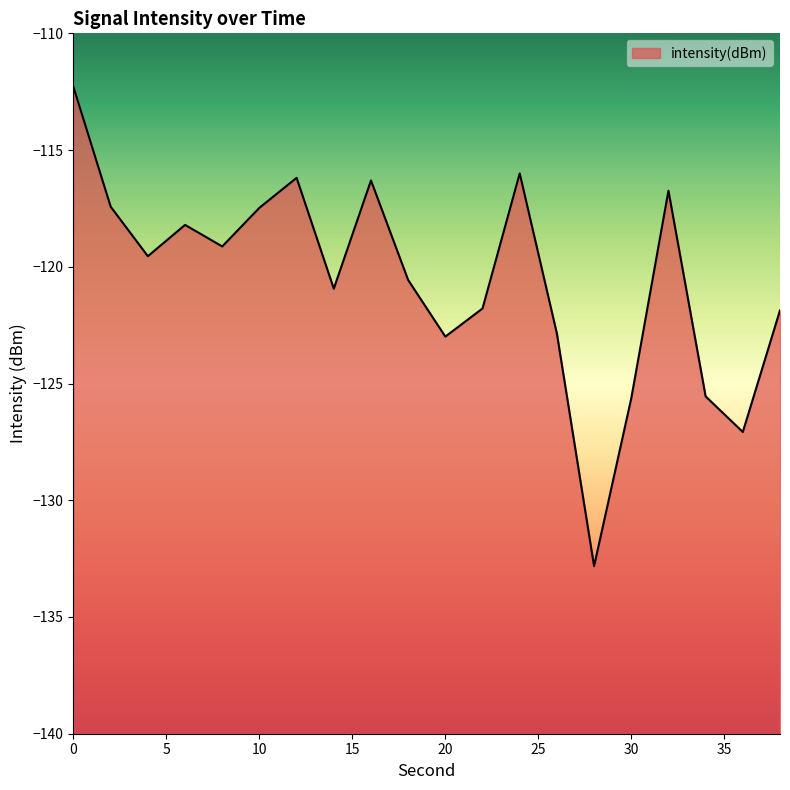

Which label corresponds to the smallest value in the chart?

28